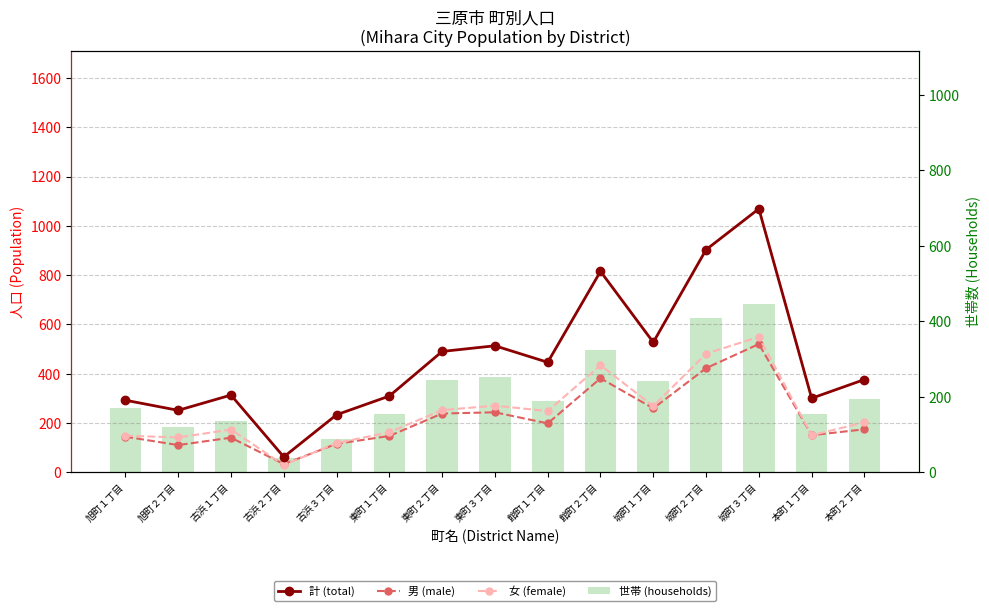

What is the sum of the 男 (male) values at 古浜１丁目 and 館町１丁目?

338